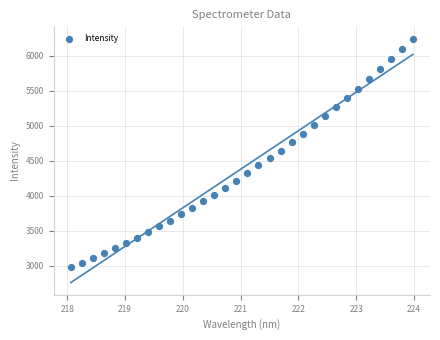

What is the range of Y values (max minus min)?

3274.4